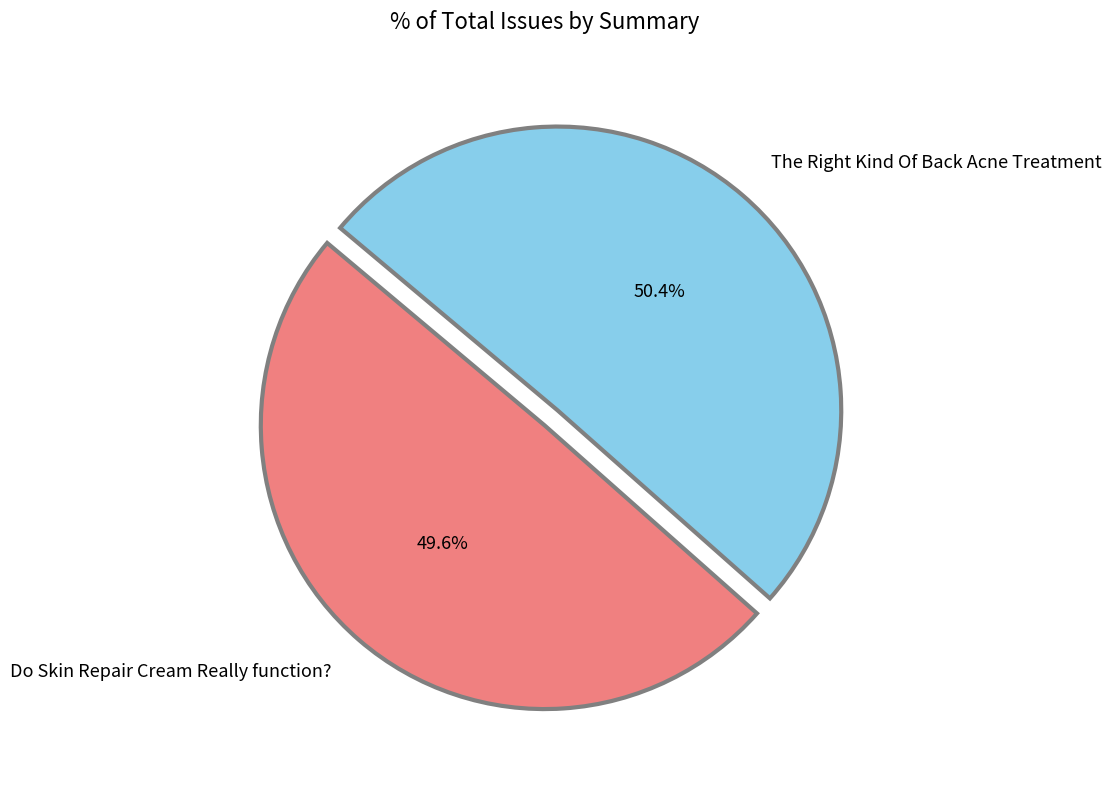

How many slices are in this pie chart?

2